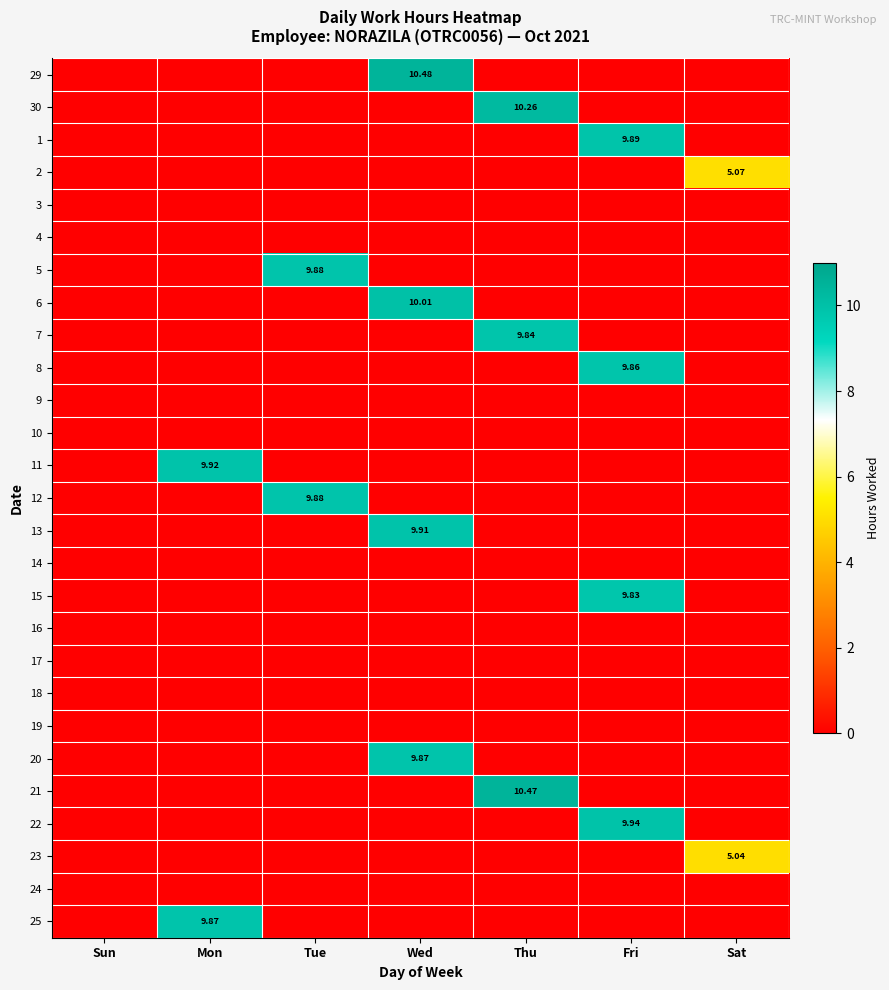

Between Thu and Tue, which is larger?

Thu